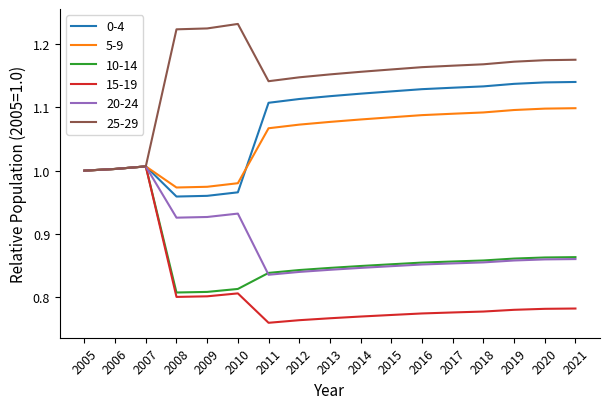

The value of 5-9 at 2017 is 1.4. True or false?

False